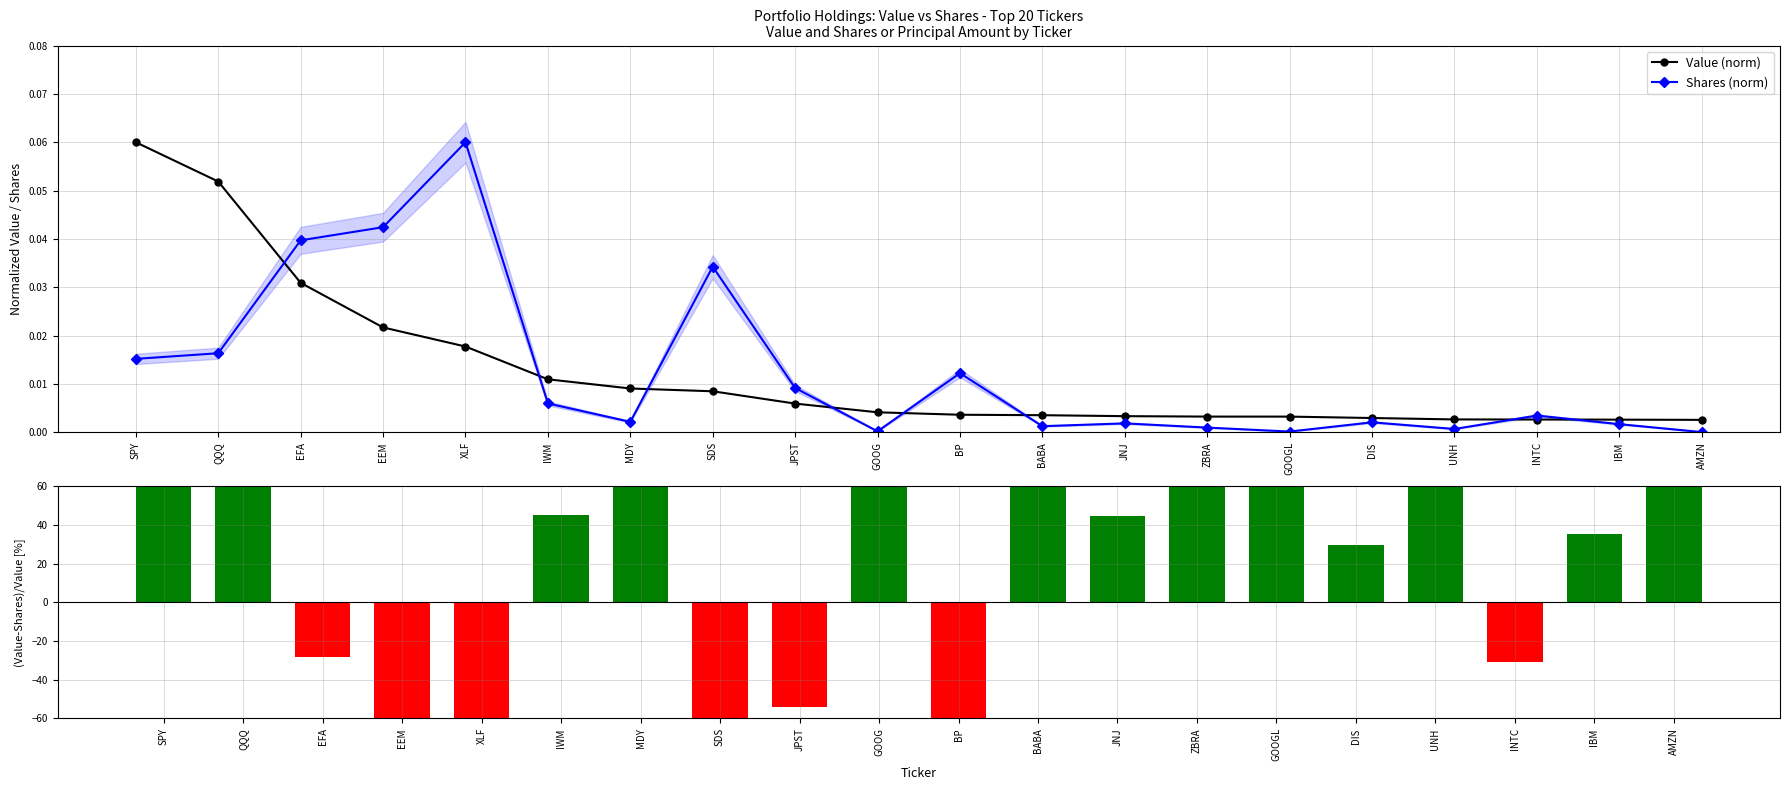

What is the greatest value displayed?

97.2